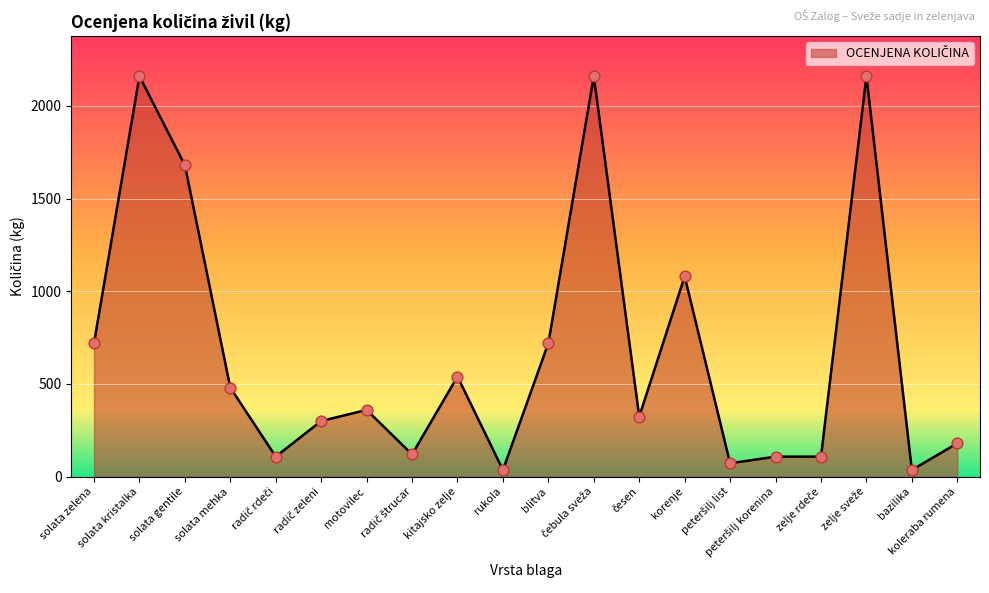

What is the maximum value shown in the chart?

2160